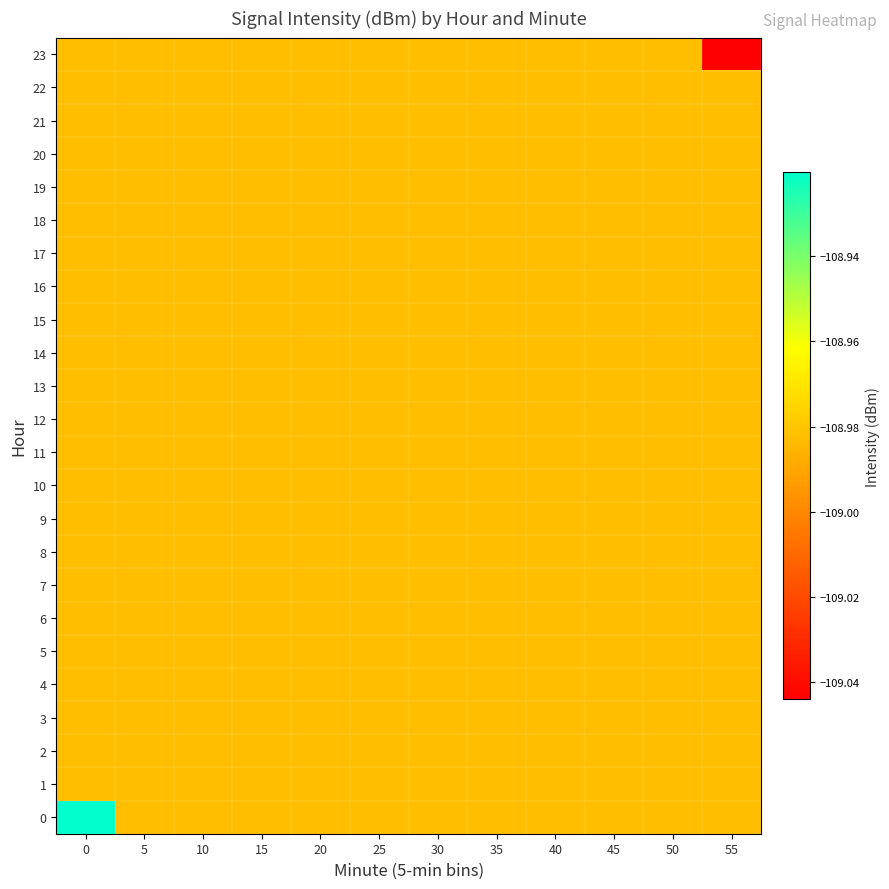

Reading left to right, transcribe all the data shown in this chart.

0: 0=-108.9	5=-109.0	10=-109.0	15=-109.0	20=-109.0	25=-109.0	30=-109.0	35=-109.0	40=-109.0	45=-109.0	50=-109.0	55=-109.0
1: 0=-109.0	5=-109.0	10=-109.0	15=-109.0	20=-109.0	25=-109.0	30=-109.0	35=-109.0	40=-109.0	45=-109.0	50=-109.0	55=-109.0
2: 0=-109.0	5=-109.0	10=-109.0	15=-109.0	20=-109.0	25=-109.0	30=-109.0	35=-109.0	40=-109.0	45=-109.0	50=-109.0	55=-109.0
3: 0=-109.0	5=-109.0	10=-109.0	15=-109.0	20=-109.0	25=-109.0	30=-109.0	35=-109.0	40=-109.0	45=-109.0	50=-109.0	55=-109.0
4: 0=-109.0	5=-109.0	10=-109.0	15=-109.0	20=-109.0	25=-109.0	30=-109.0	35=-109.0	40=-109.0	45=-109.0	50=-109.0	55=-109.0
5: 0=-109.0	5=-109.0	10=-109.0	15=-109.0	20=-109.0	25=-109.0	30=-109.0	35=-109.0	40=-109.0	45=-109.0	50=-109.0	55=-109.0
6: 0=-109.0	5=-109.0	10=-109.0	15=-109.0	20=-109.0	25=-109.0	30=-109.0	35=-109.0	40=-109.0	45=-109.0	50=-109.0	55=-109.0
7: 0=-109.0	5=-109.0	10=-109.0	15=-109.0	20=-109.0	25=-109.0	30=-109.0	35=-109.0	40=-109.0	45=-109.0	50=-109.0	55=-109.0
8: 0=-109.0	5=-109.0	10=-109.0	15=-109.0	20=-109.0	25=-109.0	30=-109.0	35=-109.0	40=-109.0	45=-109.0	50=-109.0	55=-109.0
9: 0=-109.0	5=-109.0	10=-109.0	15=-109.0	20=-109.0	25=-109.0	30=-109.0	35=-109.0	40=-109.0	45=-109.0	50=-109.0	55=-109.0
10: 0=-109.0	5=-109.0	10=-109.0	15=-109.0	20=-109.0	25=-109.0	30=-109.0	35=-109.0	40=-109.0	45=-109.0	50=-109.0	55=-109.0
11: 0=-109.0	5=-109.0	10=-109.0	15=-109.0	20=-109.0	25=-109.0	30=-109.0	35=-109.0	40=-109.0	45=-109.0	50=-109.0	55=-109.0
12: 0=-109.0	5=-109.0	10=-109.0	15=-109.0	20=-109.0	25=-109.0	30=-109.0	35=-109.0	40=-109.0	45=-109.0	50=-109.0	55=-109.0
13: 0=-109.0	5=-109.0	10=-109.0	15=-109.0	20=-109.0	25=-109.0	30=-109.0	35=-109.0	40=-109.0	45=-109.0	50=-109.0	55=-109.0
14: 0=-109.0	5=-109.0	10=-109.0	15=-109.0	20=-109.0	25=-109.0	30=-109.0	35=-109.0	40=-109.0	45=-109.0	50=-109.0	55=-109.0
15: 0=-109.0	5=-109.0	10=-109.0	15=-109.0	20=-109.0	25=-109.0	30=-109.0	35=-109.0	40=-109.0	45=-109.0	50=-109.0	55=-109.0
16: 0=-109.0	5=-109.0	10=-109.0	15=-109.0	20=-109.0	25=-109.0	30=-109.0	35=-109.0	40=-109.0	45=-109.0	50=-109.0	55=-109.0
17: 0=-109.0	5=-109.0	10=-109.0	15=-109.0	20=-109.0	25=-109.0	30=-109.0	35=-109.0	40=-109.0	45=-109.0	50=-109.0	55=-109.0
18: 0=-109.0	5=-109.0	10=-109.0	15=-109.0	20=-109.0	25=-109.0	30=-109.0	35=-109.0	40=-109.0	45=-109.0	50=-109.0	55=-109.0
19: 0=-109.0	5=-109.0	10=-109.0	15=-109.0	20=-109.0	25=-109.0	30=-109.0	35=-109.0	40=-109.0	45=-109.0	50=-109.0	55=-109.0
20: 0=-109.0	5=-109.0	10=-109.0	15=-109.0	20=-109.0	25=-109.0	30=-109.0	35=-109.0	40=-109.0	45=-109.0	50=-109.0	55=-109.0
21: 0=-109.0	5=-109.0	10=-109.0	15=-109.0	20=-109.0	25=-109.0	30=-109.0	35=-109.0	40=-109.0	45=-109.0	50=-109.0	55=-109.0
22: 0=-109.0	5=-109.0	10=-109.0	15=-109.0	20=-109.0	25=-109.0	30=-109.0	35=-109.0	40=-109.0	45=-109.0	50=-109.0	55=-109.0
23: 0=-109.0	5=-109.0	10=-109.0	15=-109.0	20=-109.0	25=-109.0	30=-109.0	35=-109.0	40=-109.0	45=-109.0	50=-109.0	55=-109.0